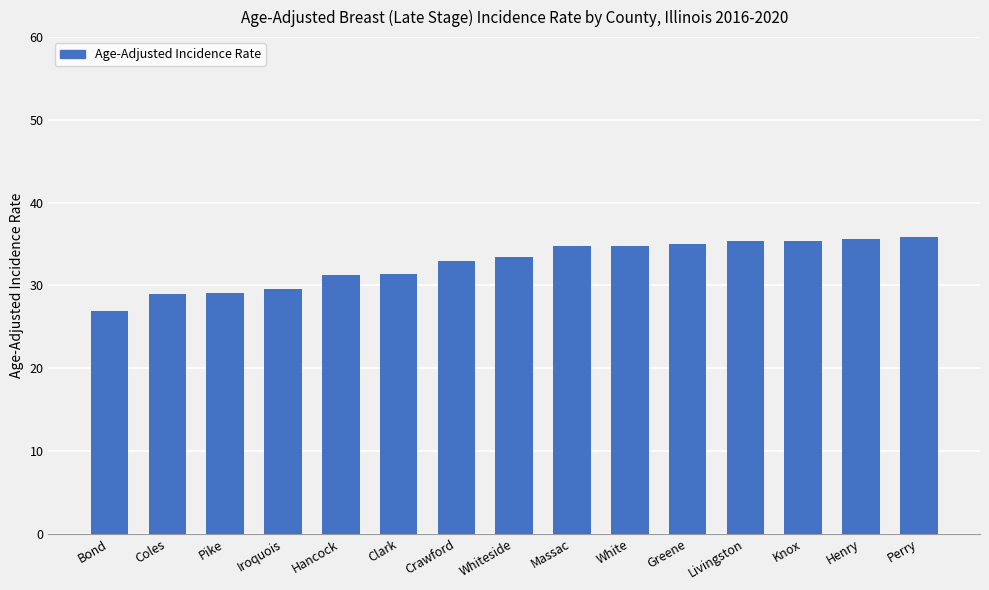

What is the change in value from Pike to White?

+5.7